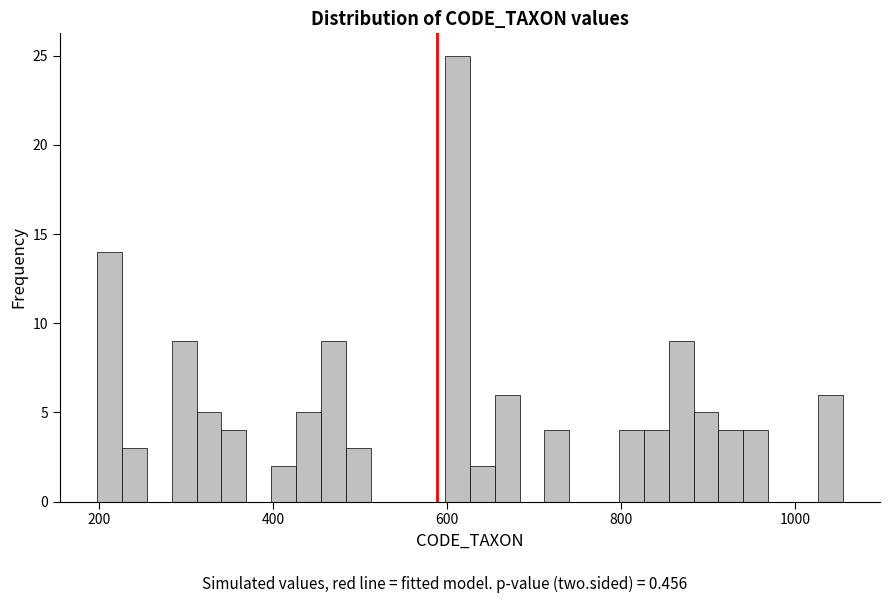

Read against the x-axis, roughly where is the centre of the tallest bar?

620